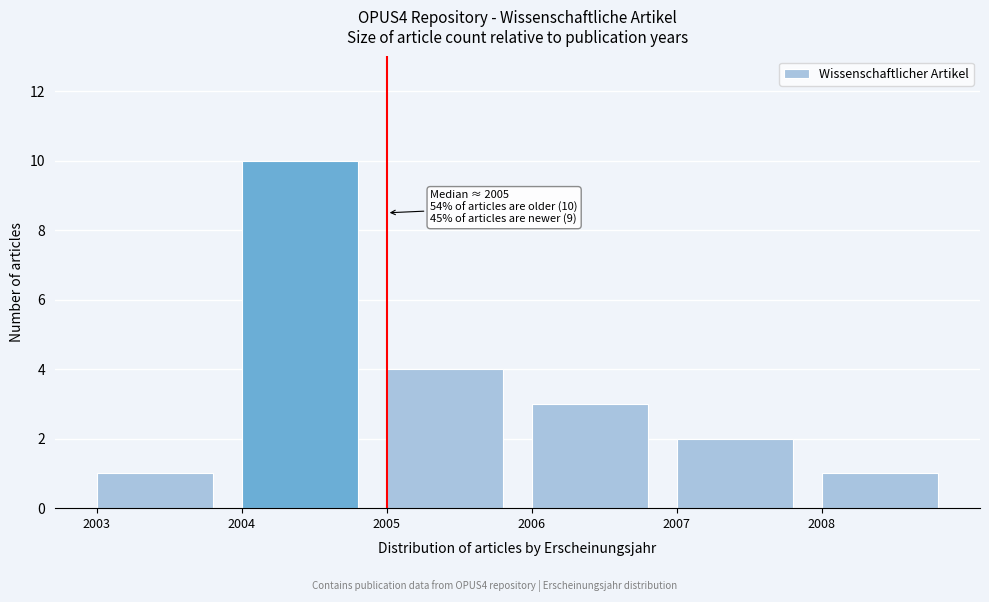

Which range on the x-axis has the tallest bar?

2004 to 2005